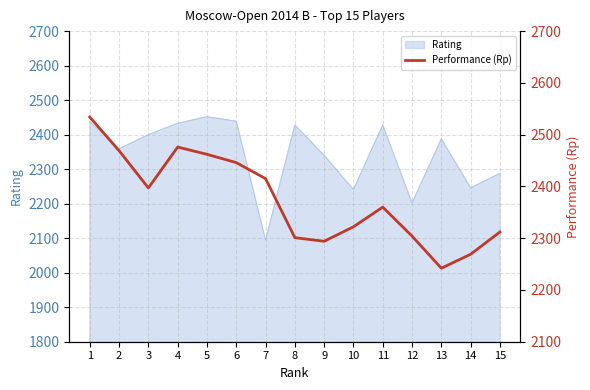

At which category does the chart reach its minimum across all series?

13